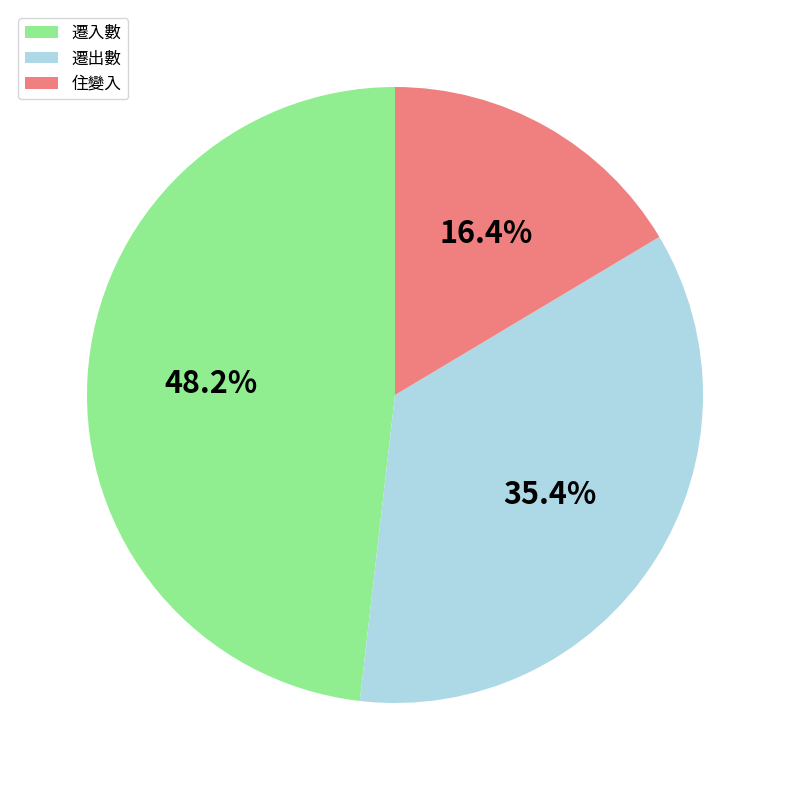

Between 遷入數 and 住變入, which is larger?

遷入數